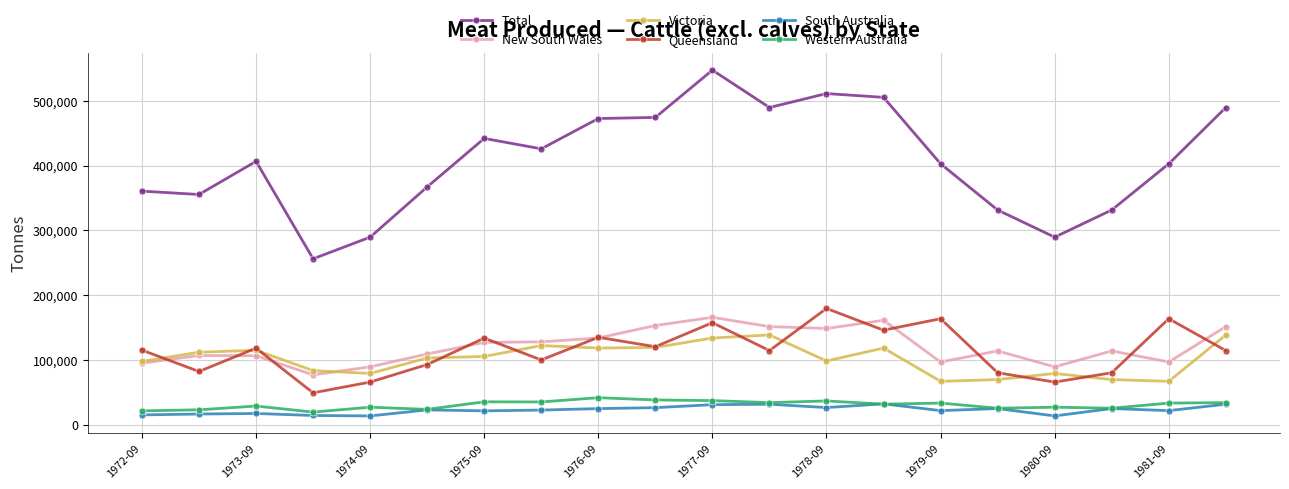

True or false: Total and Queensland intersect in this chart.

False